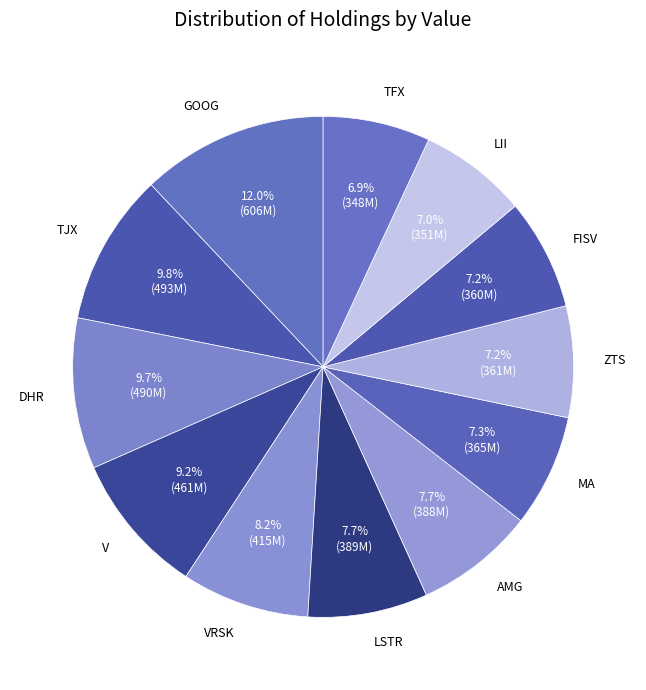

To the nearest percent, what is the difference between the largest and smallest slice percentages?

5%